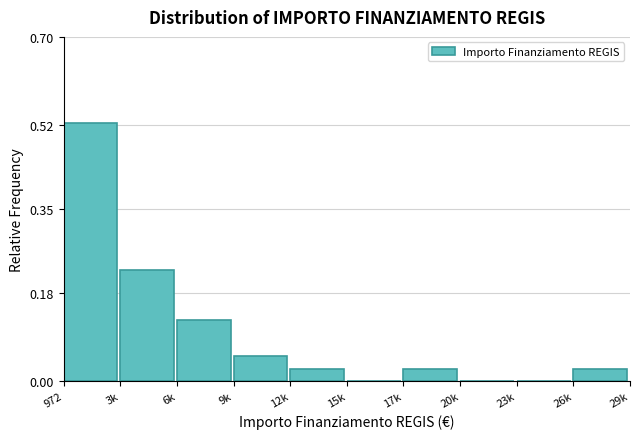

True or false: the data shows 0.1 at 972.

False